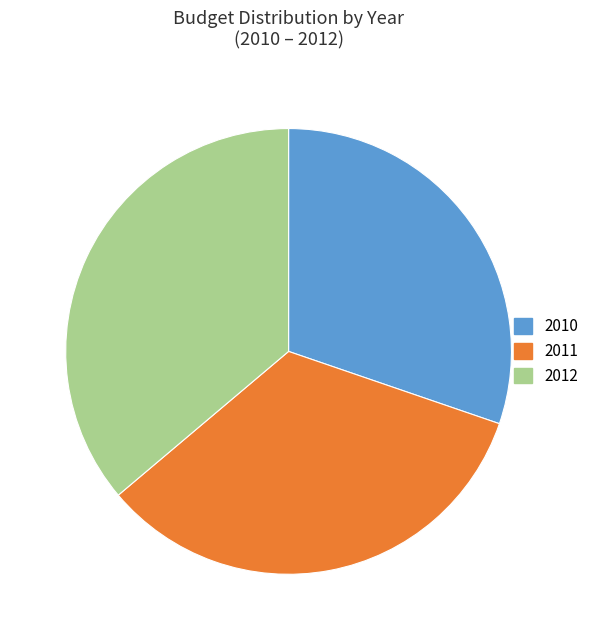

Do 2012 and 2010 together represent more than half of the pie?

Yes